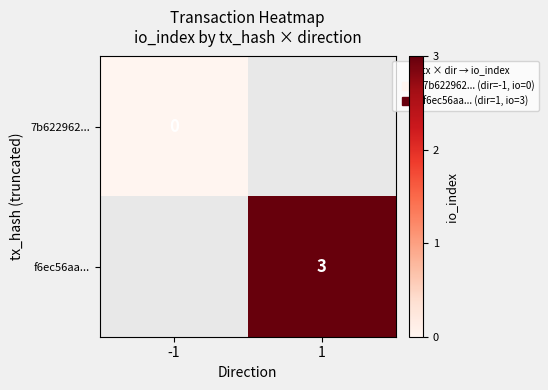

At which label is 7b622962... closest to 0?

-1